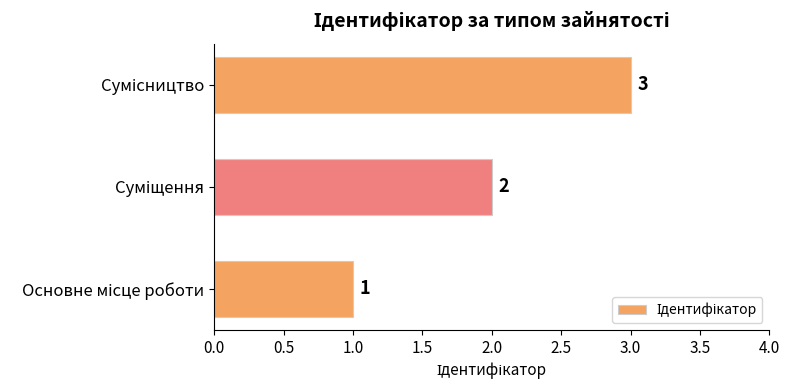

What is the average value?

2